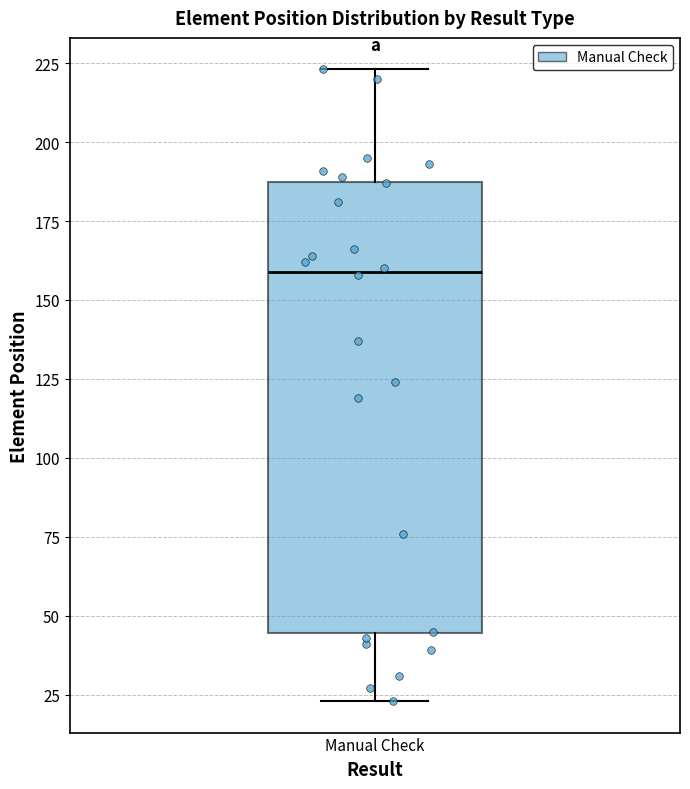

Read this box plot against the y-axis: the position of the median line, the range covered by the box, and the ends of both whiskers. The values are not printed on the chart, so give them approximately, as read against the axis.

median 160, box 45 to 190, whiskers 25 to 225